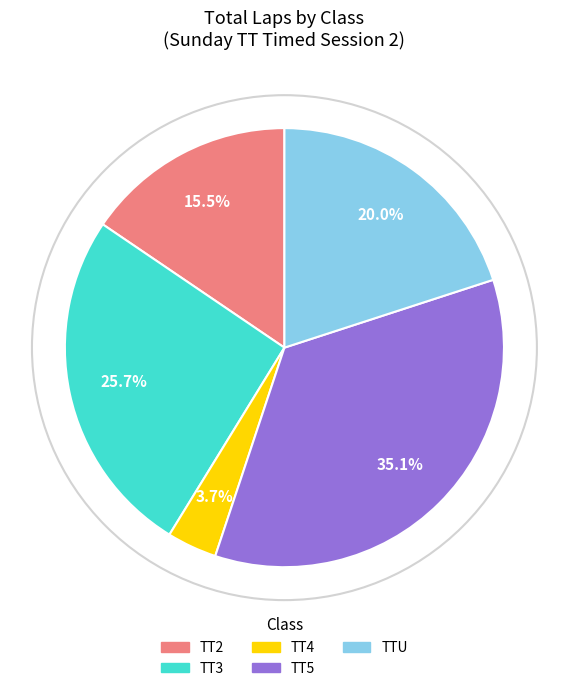

Is it true that TT4 is 4% of the pie?

True